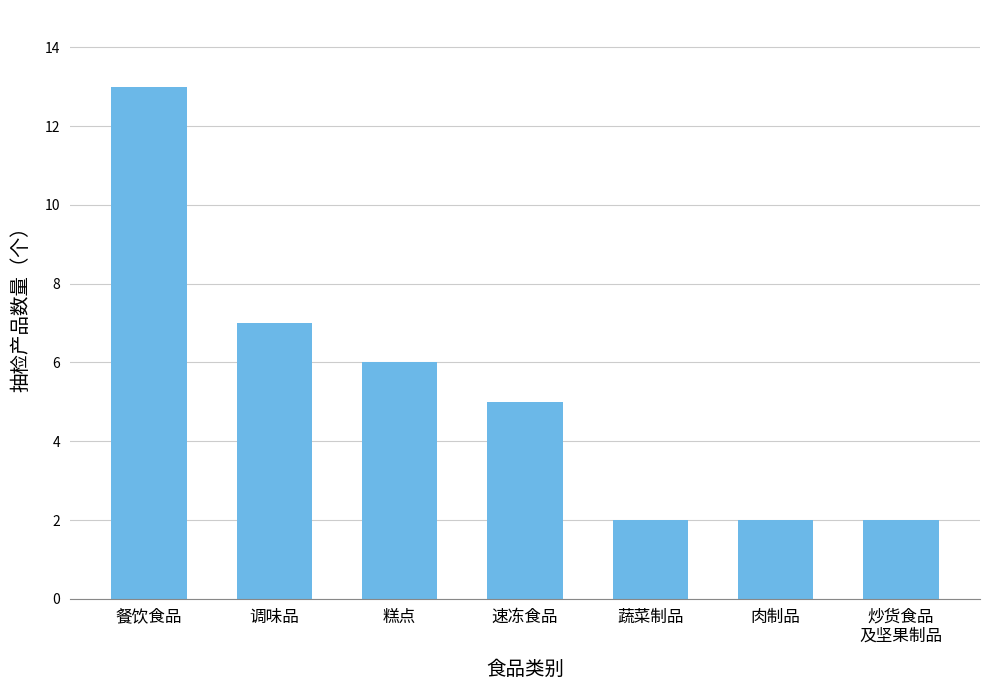

Reading right to left, transcribe all the data shown in this chart.

炒货食品
及坚果制品=2	肉制品=2	蔬菜制品=2	速冻食品=5	糕点=6	调味品=7	餐饮食品=13